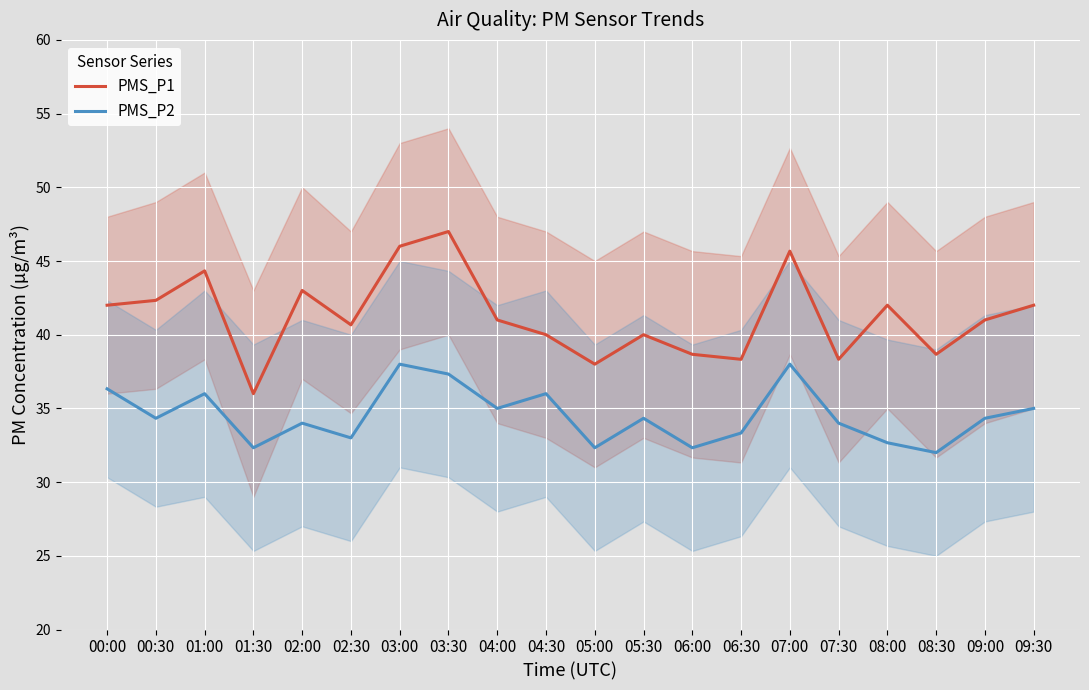

What is the sum of all PMS_P1 values?

825.0